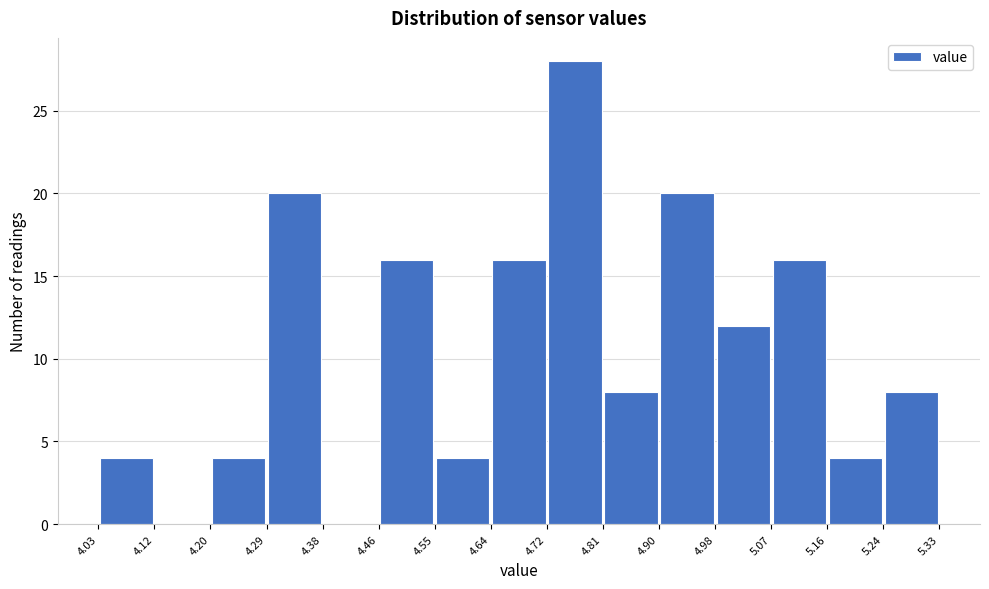

Reading left to right, transcribe this chart: for each bar, give the range it covers on the x-axis and its height. The values are not printed on the chart, so give them approximately, as read against the axis.

4.03 to 4.12: 4
4.12 to 4.20: 0
4.20 to 4.29: 4
4.29 to 4.38: 20
4.38 to 4.46: 0
4.46 to 4.55: 16
4.55 to 4.64: 4
4.64 to 4.72: 16
4.72 to 4.81: 28
4.81 to 4.90: 8
4.90 to 4.98: 20
4.98 to 5.07: 12
5.07 to 5.16: 16
5.16 to 5.24: 4
5.24 to 5.33: 8